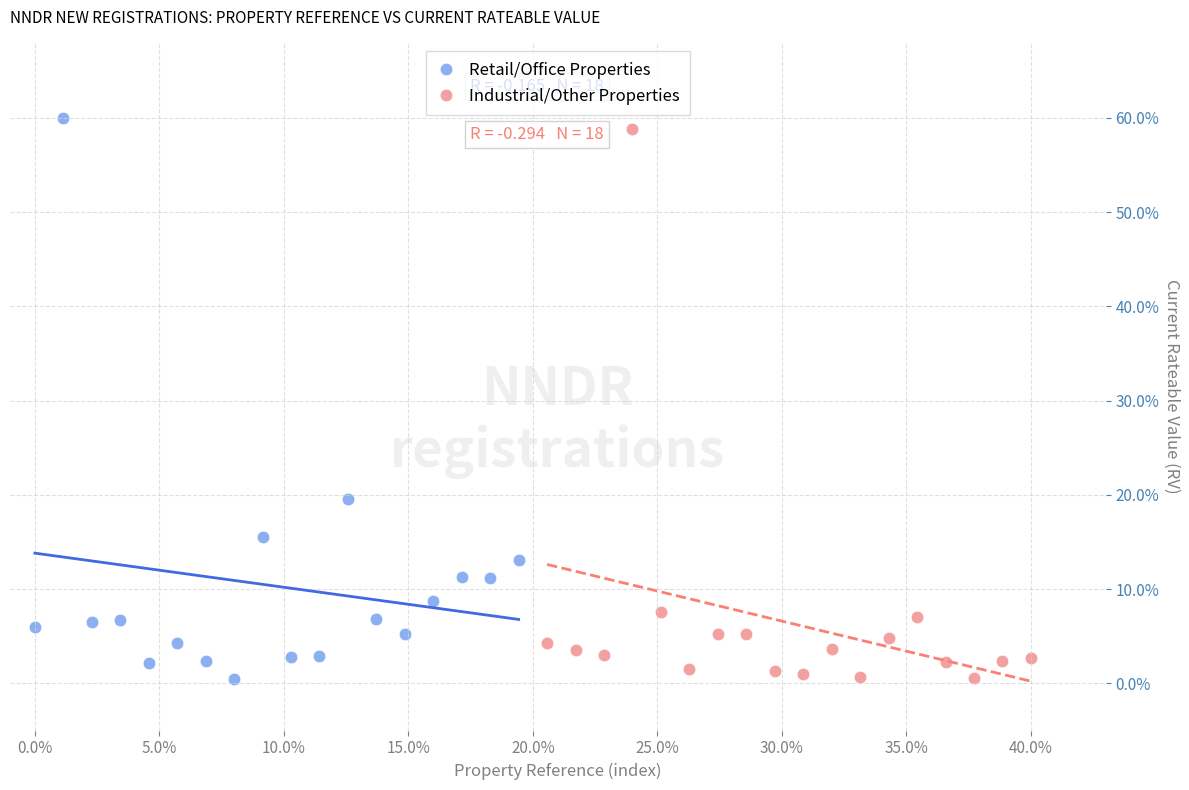

Which series has the widest spread of Y values?

Retail/Office Properties